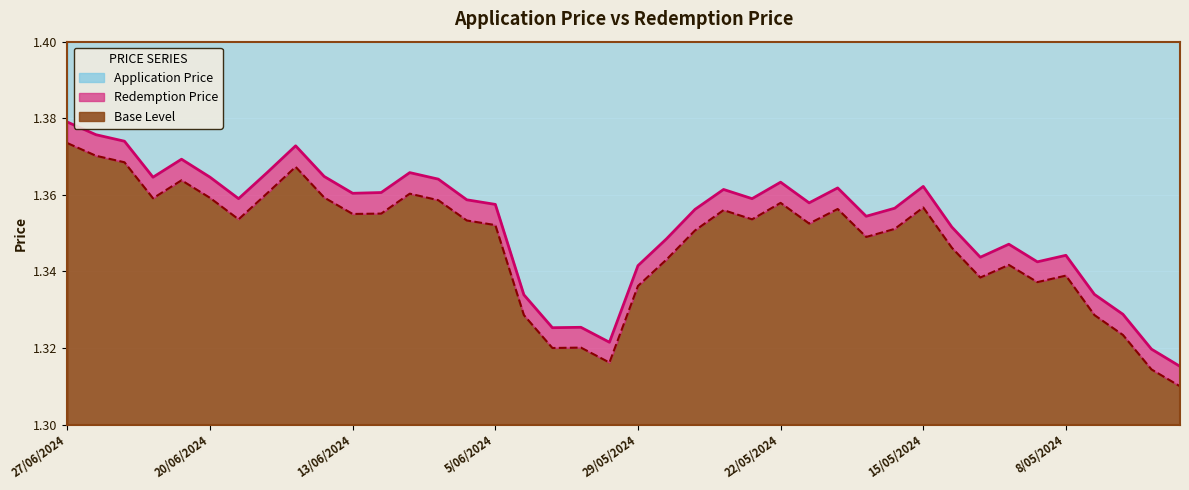

How many Redemption Price values are between 1 and 2?

40